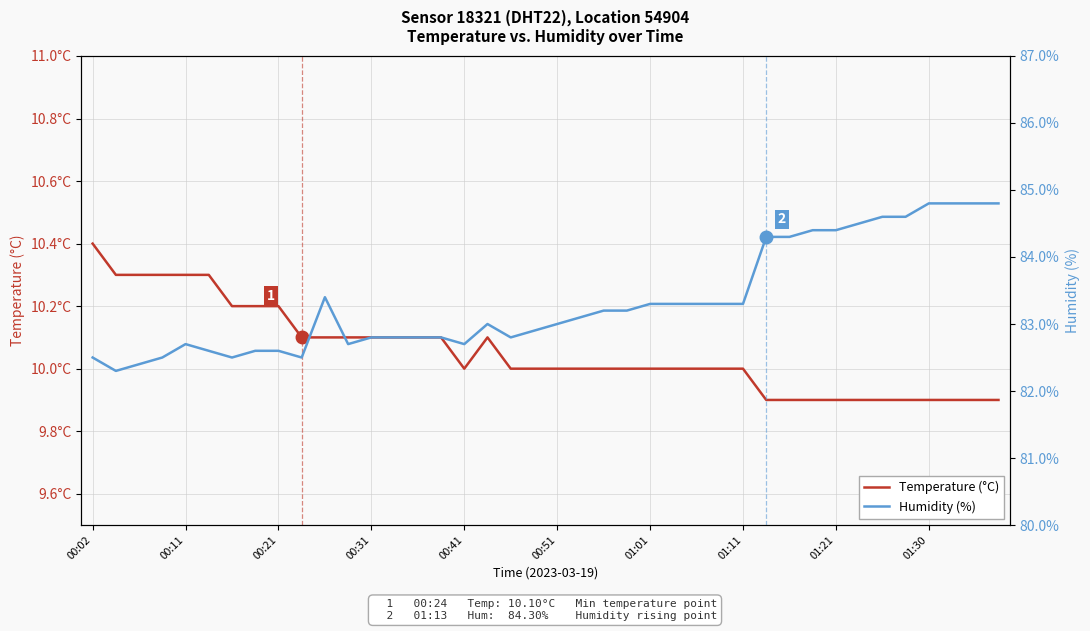

What is the average value of the Humidity (%) series?

83.3